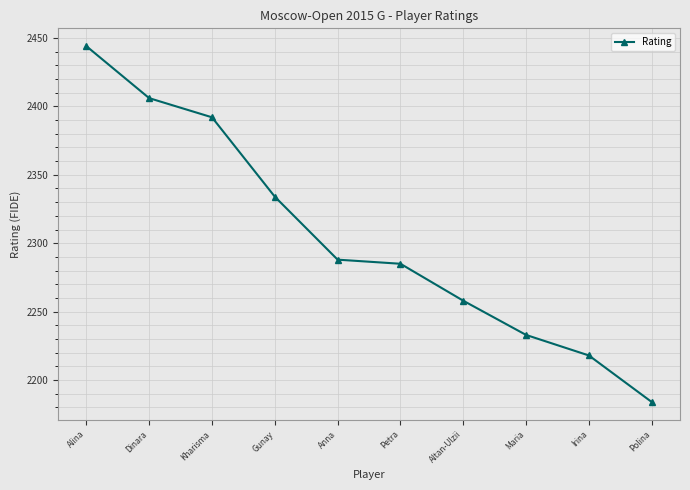

Which has a higher value, Anna or Maria?

Anna